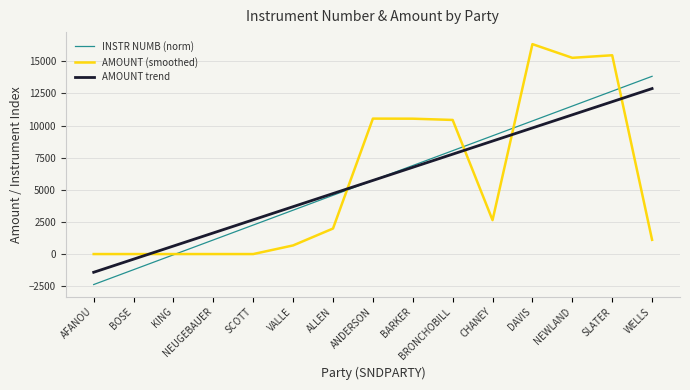

Is it true that AMOUNT trend equals 4566.3 at DAVIS?

False